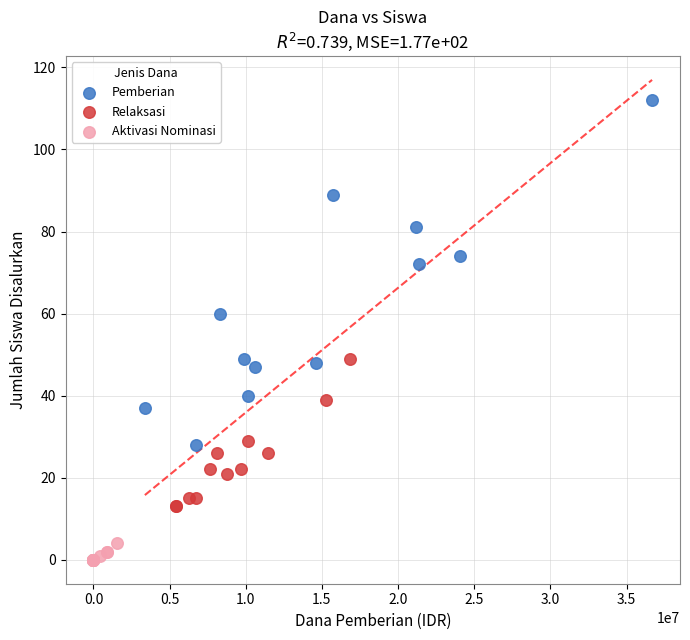

What are all the series names shown in the legend?

Pemberian, Relaksasi, Aktivasi Nominasi